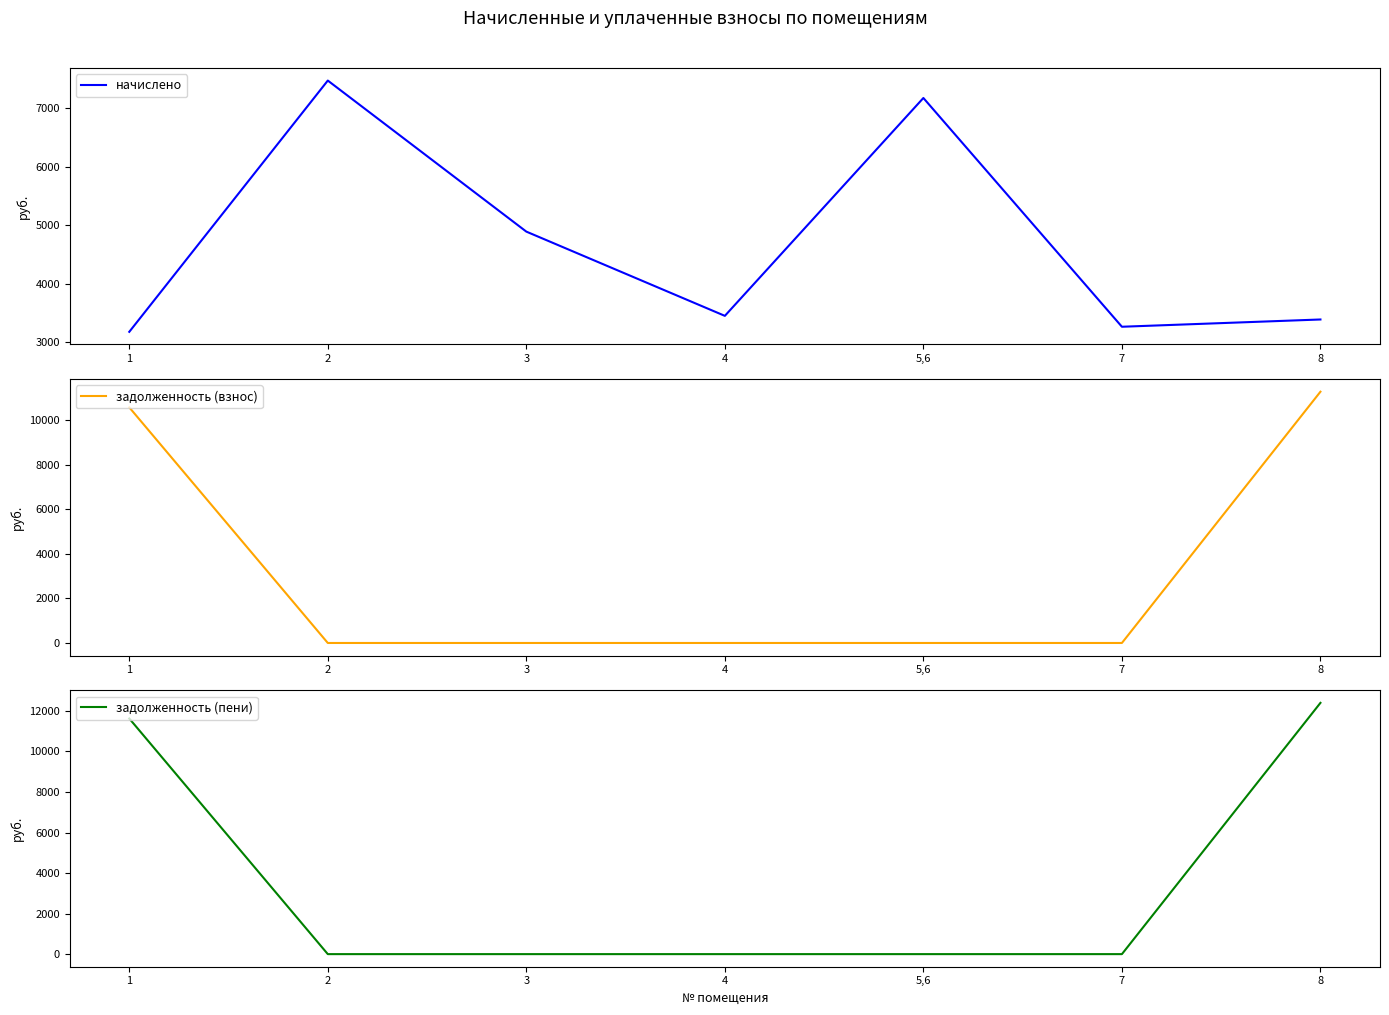

True or false: задолженность (пени) and задолженность (взнос) cross at least once.

False